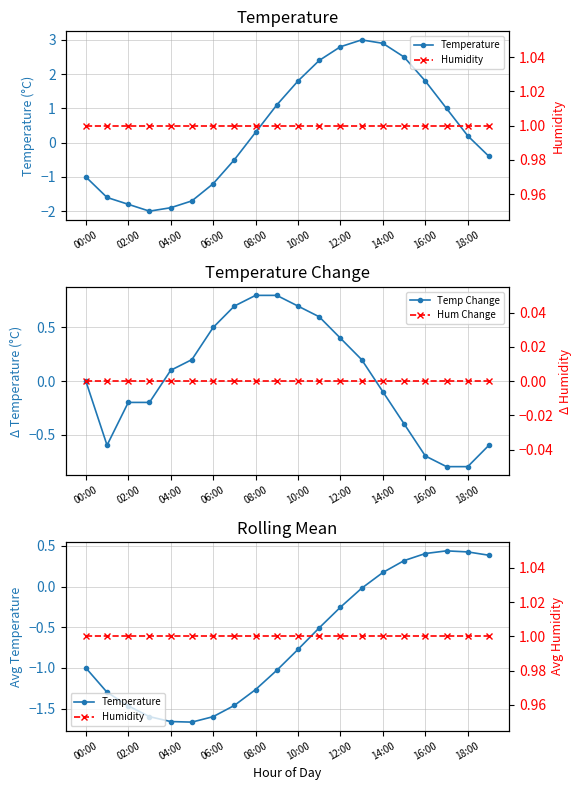

What is the label of the 18th point from the left?

17